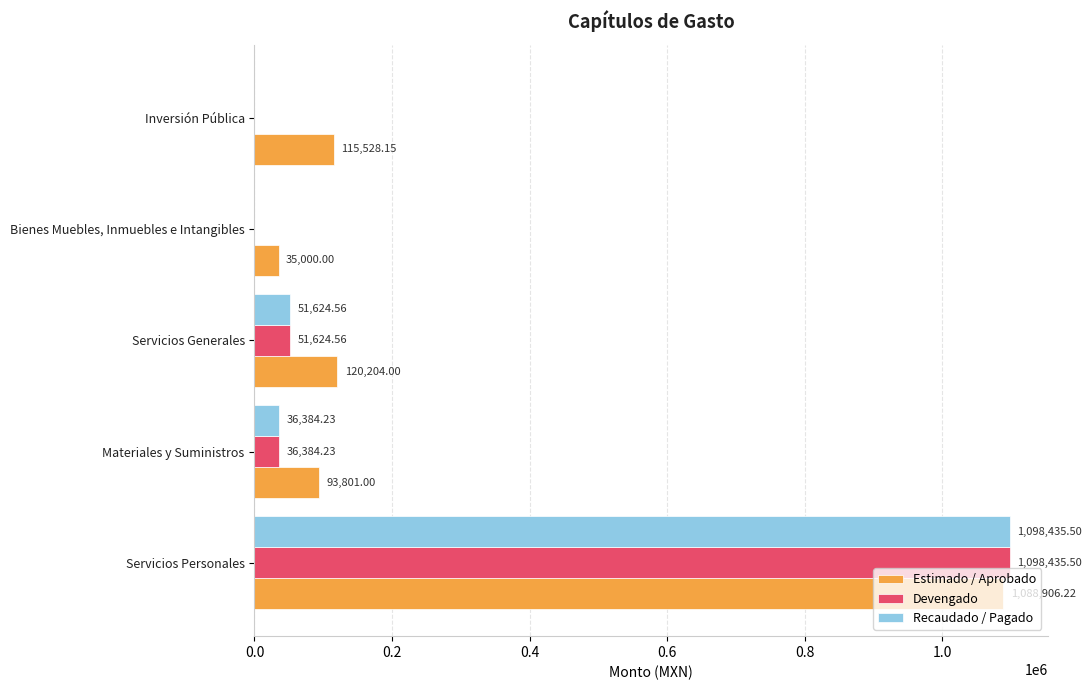

Which series has the largest total across all categories?

Estimado / Aprobado